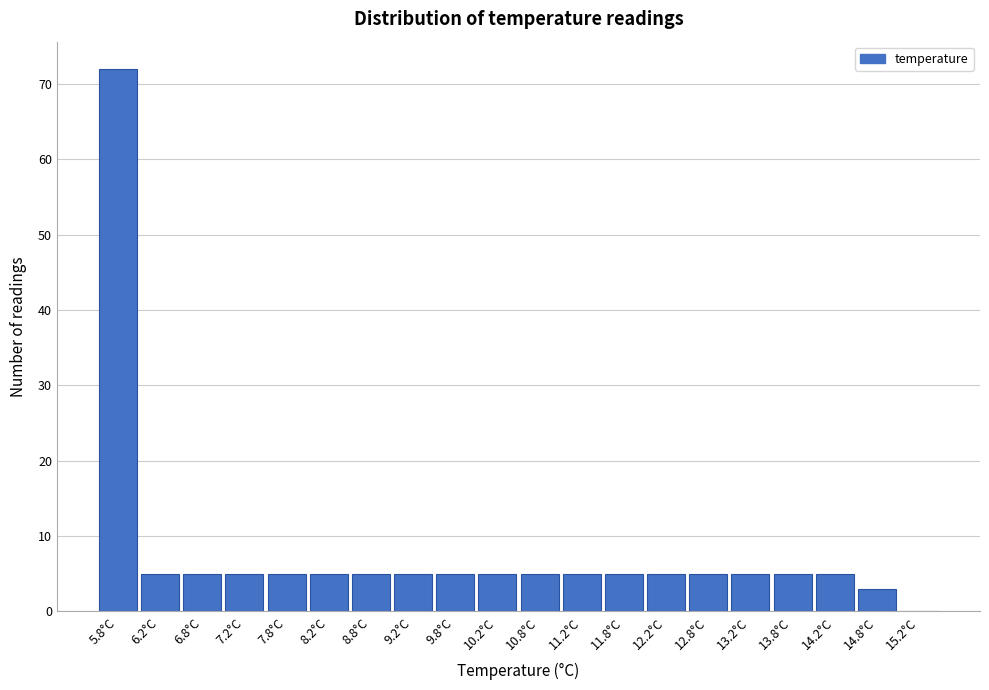

Reading left to right, list every bar in this chart as the range it spans on the x-axis followed by its height. The values are not printed on the chart, so give them approximately, as read against the axis.

5.5 to 6.0: 72
6.0 to 6.5: 5
6.5 to 7.0: 5
7.0 to 7.5: 5
7.5 to 8.0: 5
8.0 to 8.5: 5
8.5 to 9.0: 5
9.0 to 9.5: 5
9.5 to 10.0: 5
10.0 to 10.5: 5
10.5 to 11.0: 5
11.0 to 11.5: 5
11.5 to 12.0: 5
12.0 to 12.5: 5
12.5 to 13.0: 5
13.0 to 13.5: 5
13.5 to 14.0: 5
14.0 to 14.5: 5
14.5 to 15.0: 3
15.0 to 15.5: 0